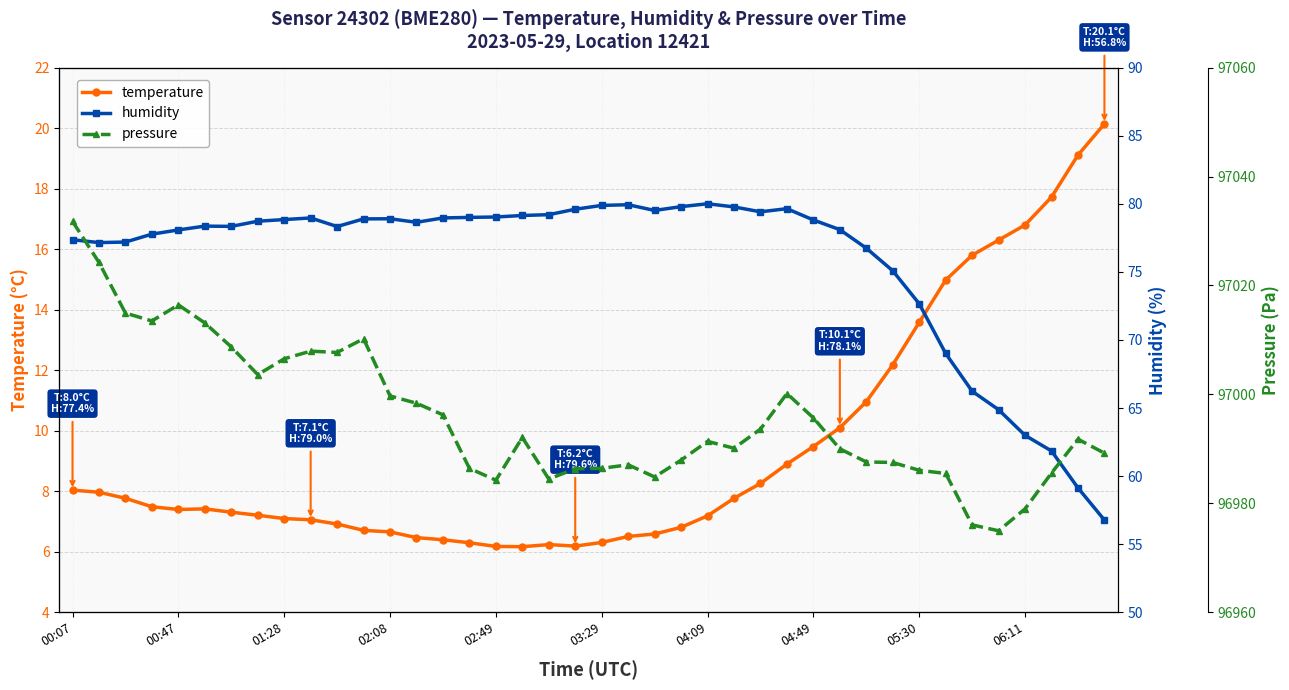

At how many categories does at least one series exceed 95791?

40